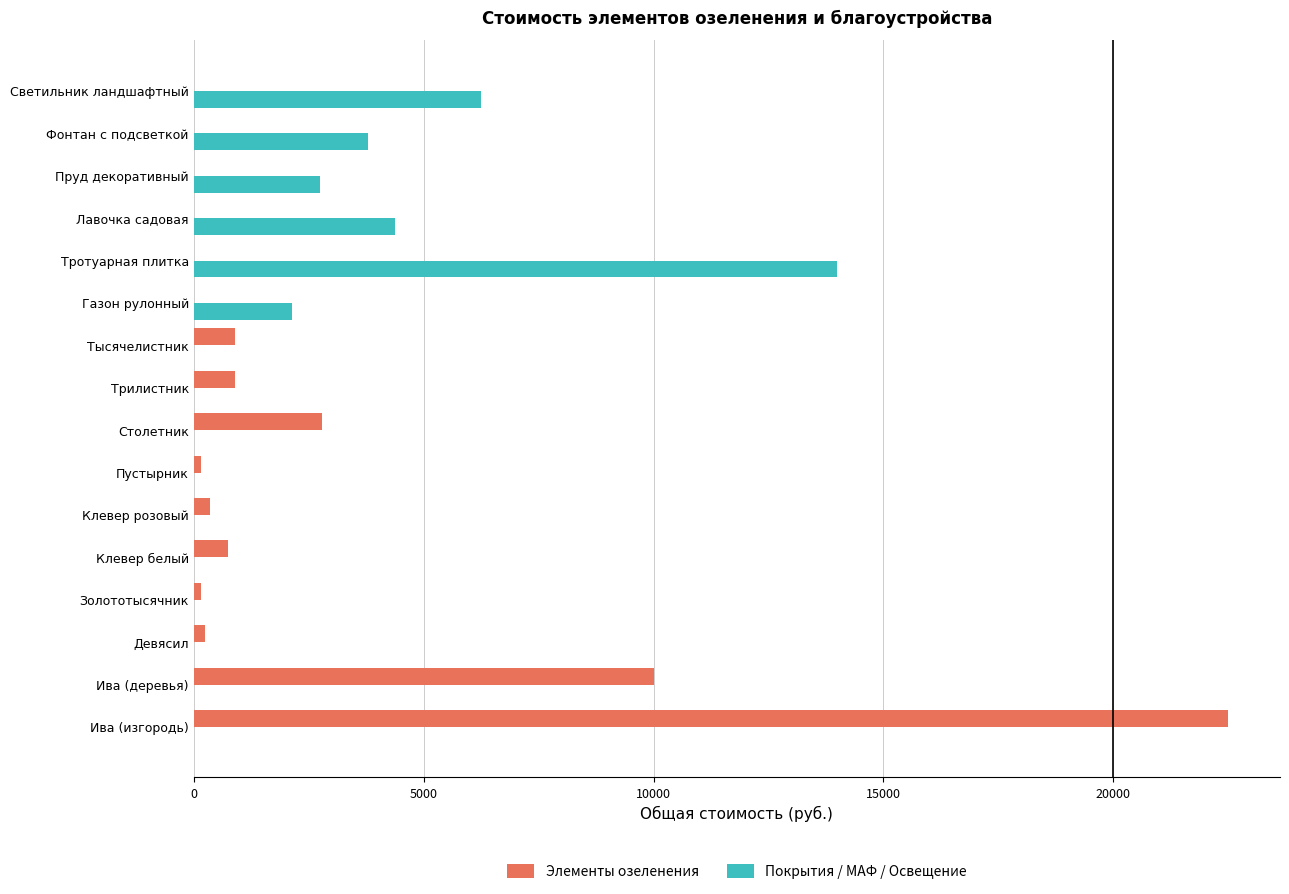

Is the value of Элементы озеленения at Ива (изгородь) greater than the value of Покрытия / МАФ / Освещение at Ива (деревья)?

Yes